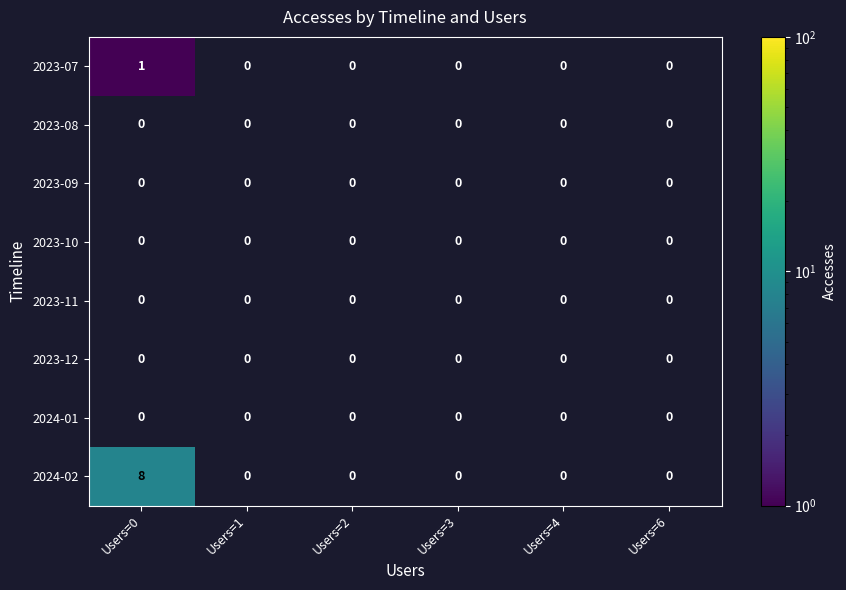

Which series has the widest spread of values?

2024-02